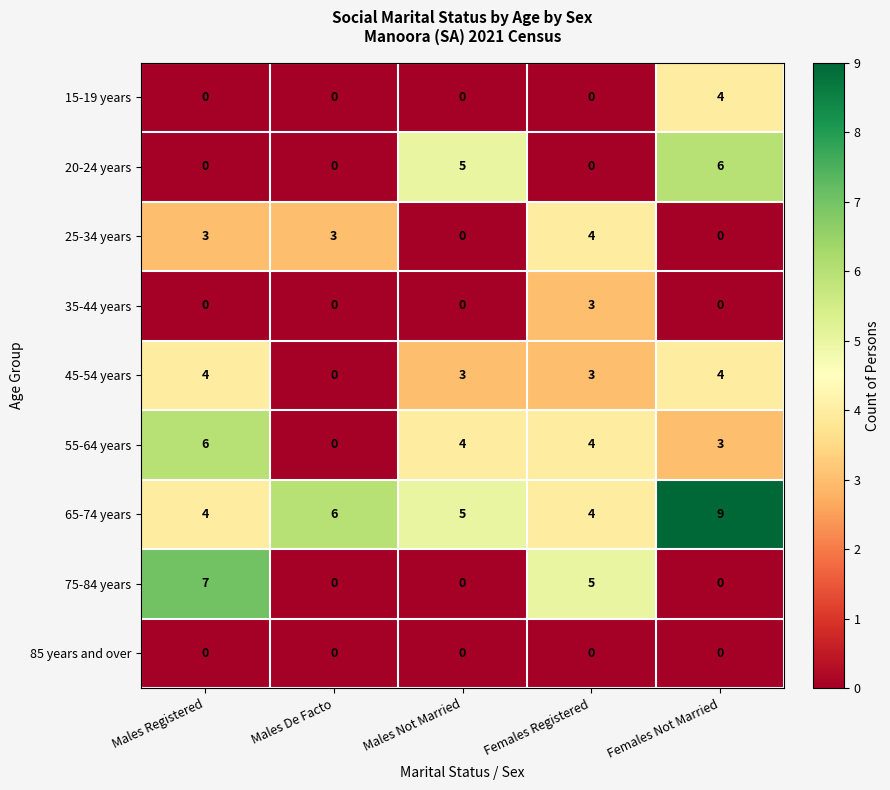

Is it true that 45-54 years equals 5 at Males Not Married?

False